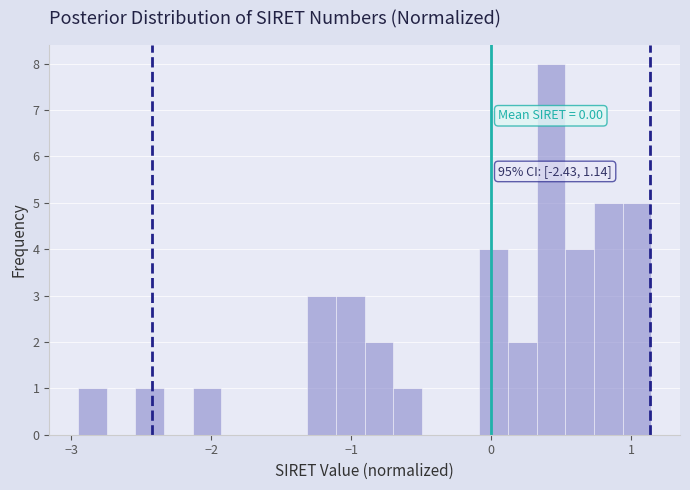

Read against the x-axis, roughly where is the centre of the tallest bar?

0.4